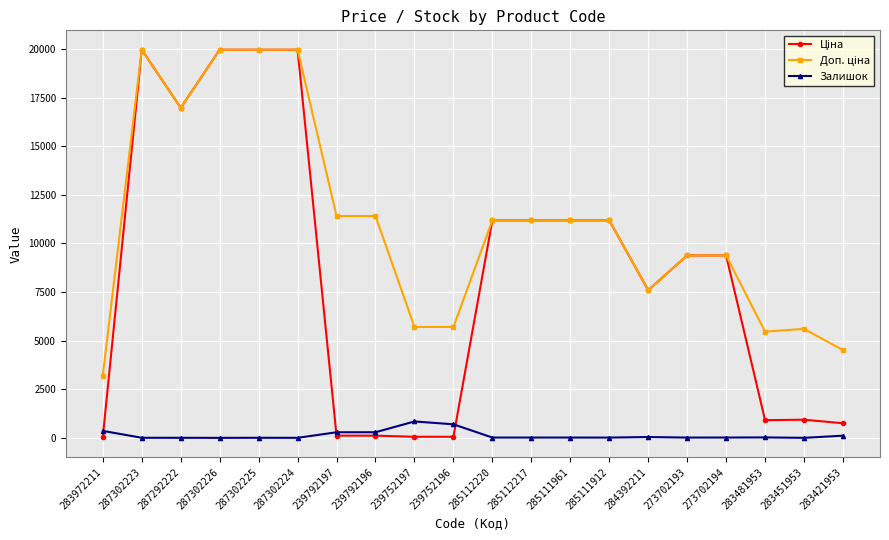

At how many categories does at least one series exceed 19257?

4